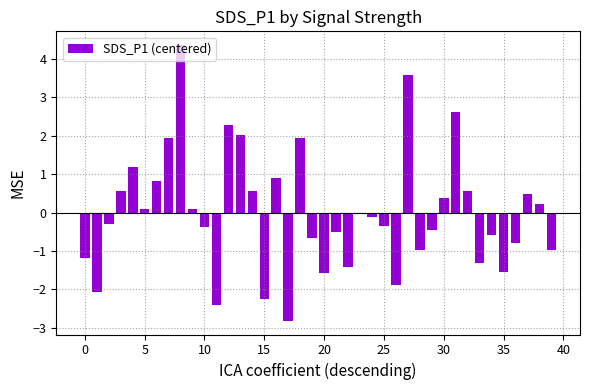

Does the chart contain any negative values?

Yes